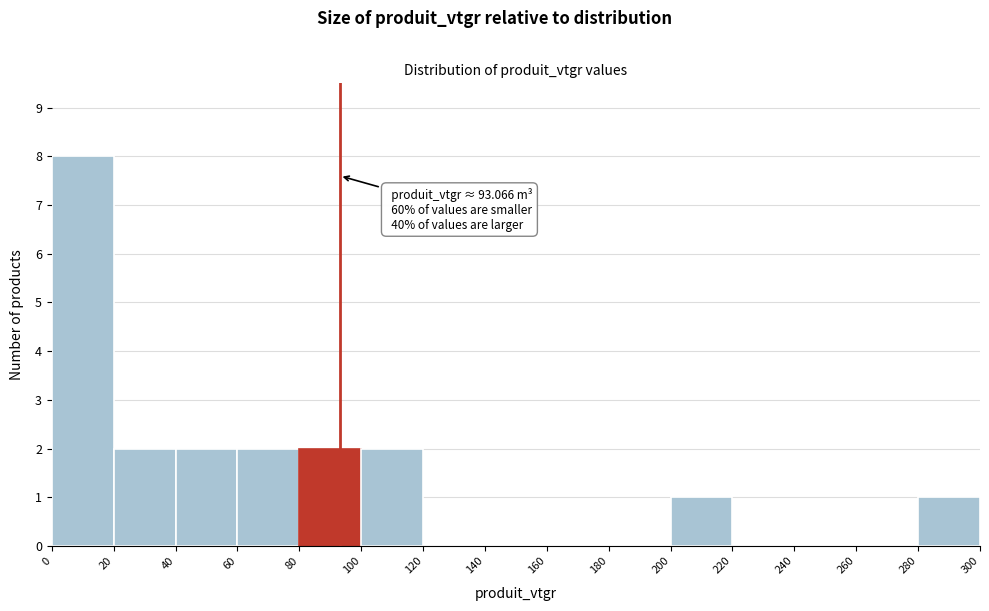

Which range on the x-axis has the tallest bar?

0 to 20